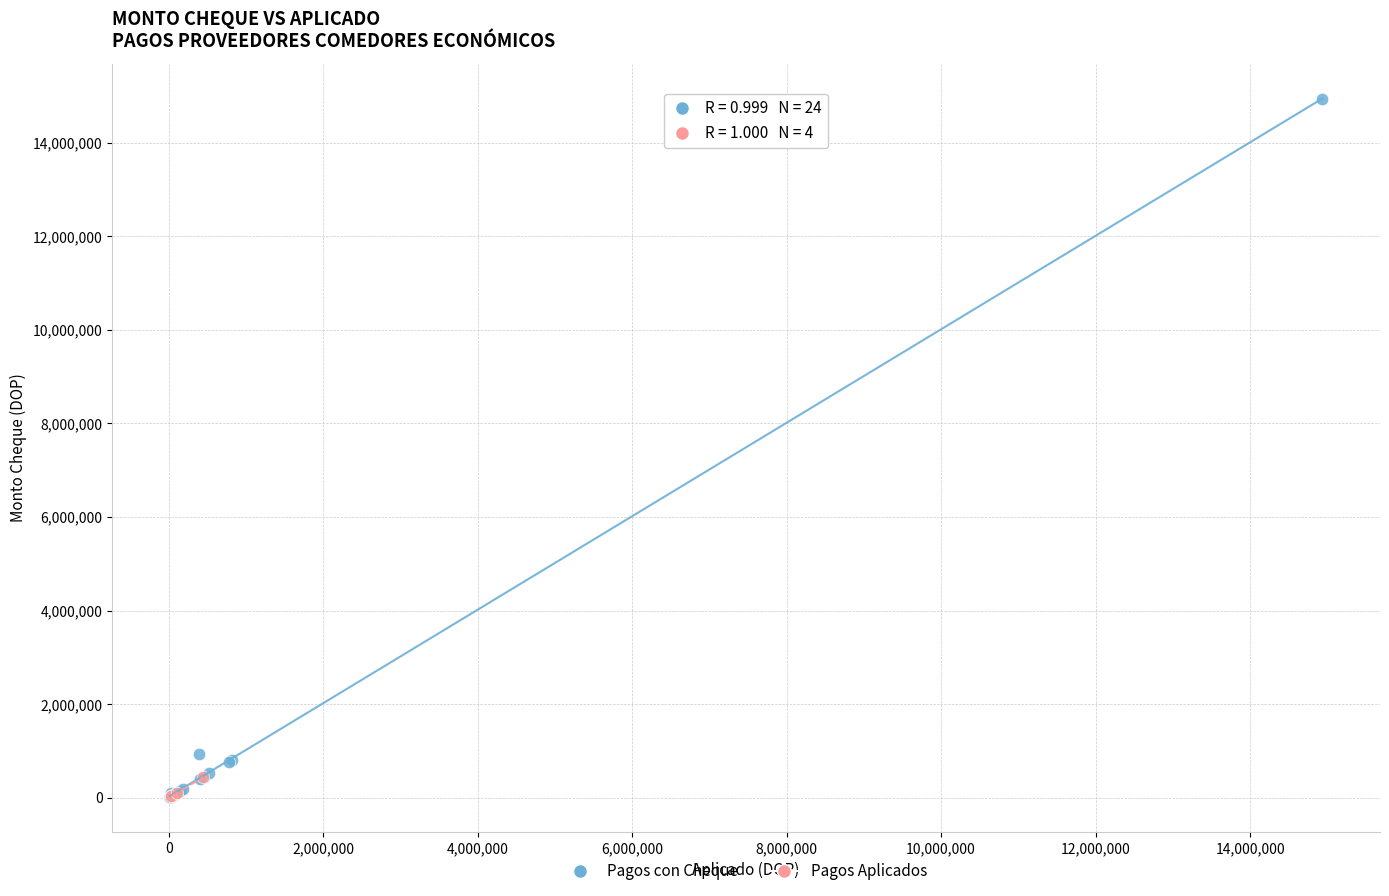

Which series reaches the maximum Y coordinate?

Pagos con Cheque